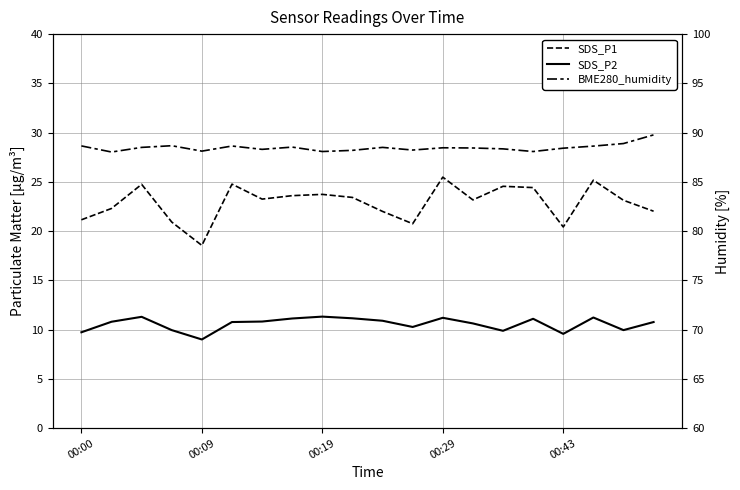

How many lines are shown in the chart?

3